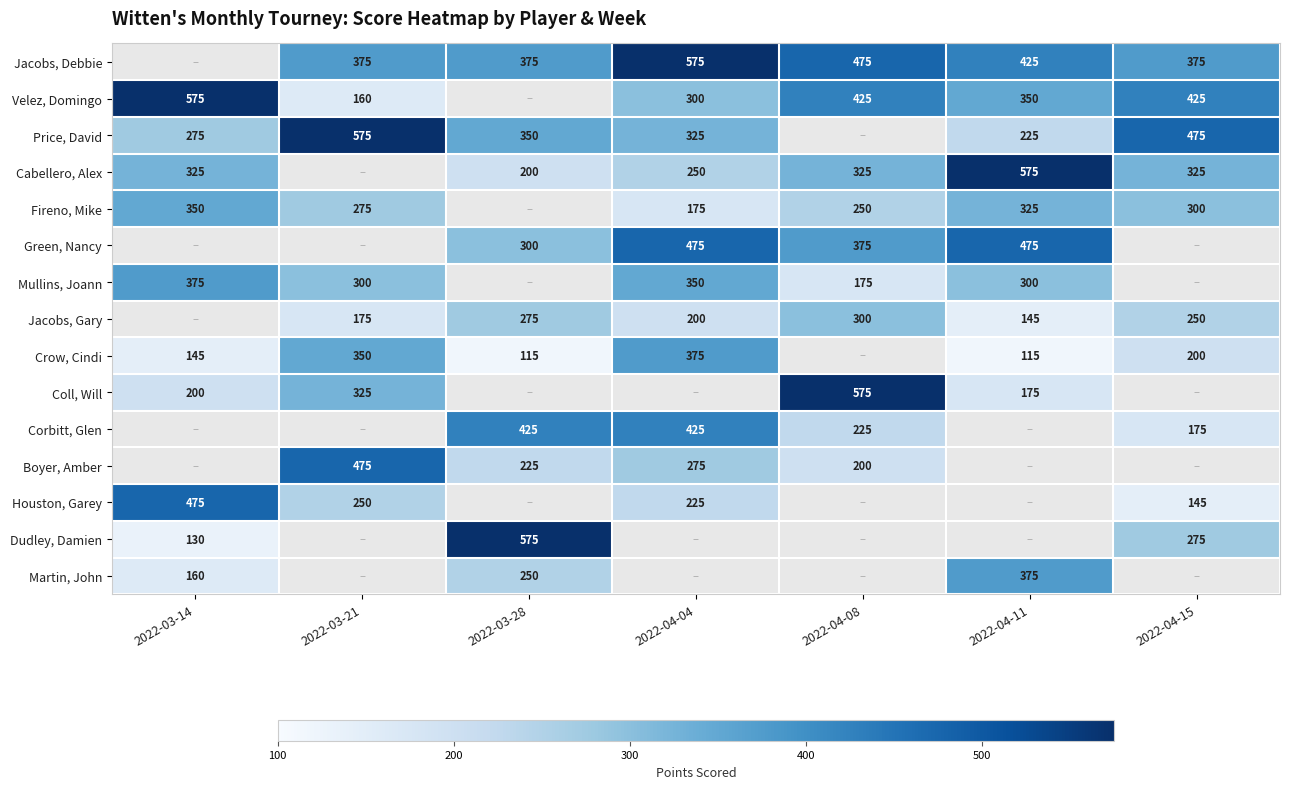

Is it true that Fireno, Mike equals 350 at 2022-03-14?

True